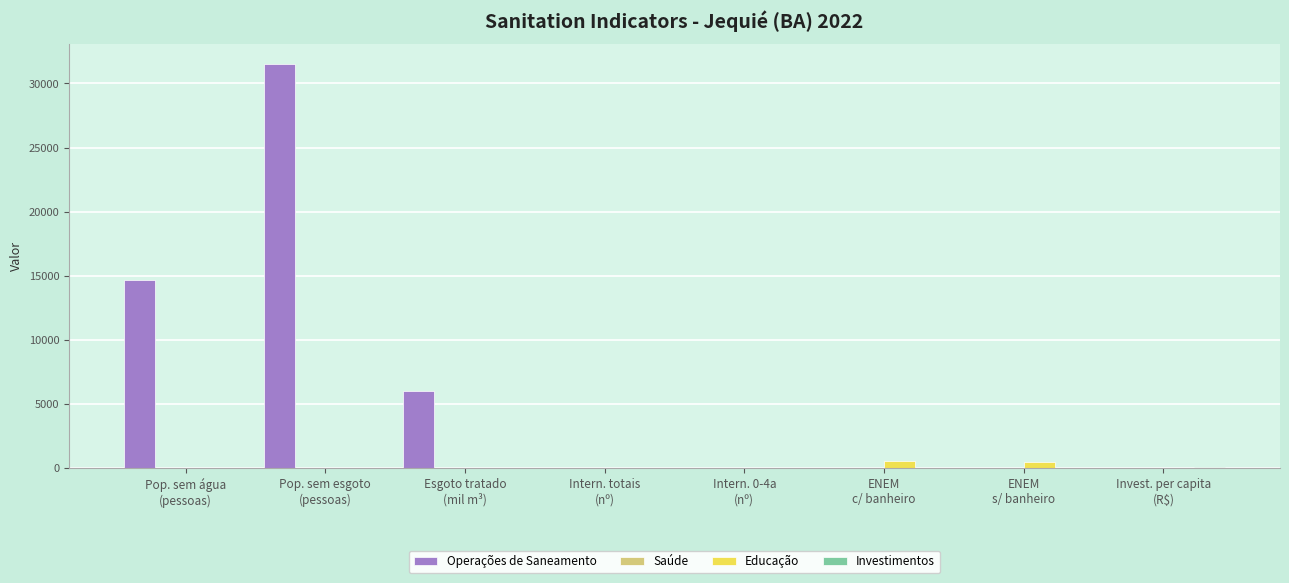

What is the sum of all Educação values?

1047.2